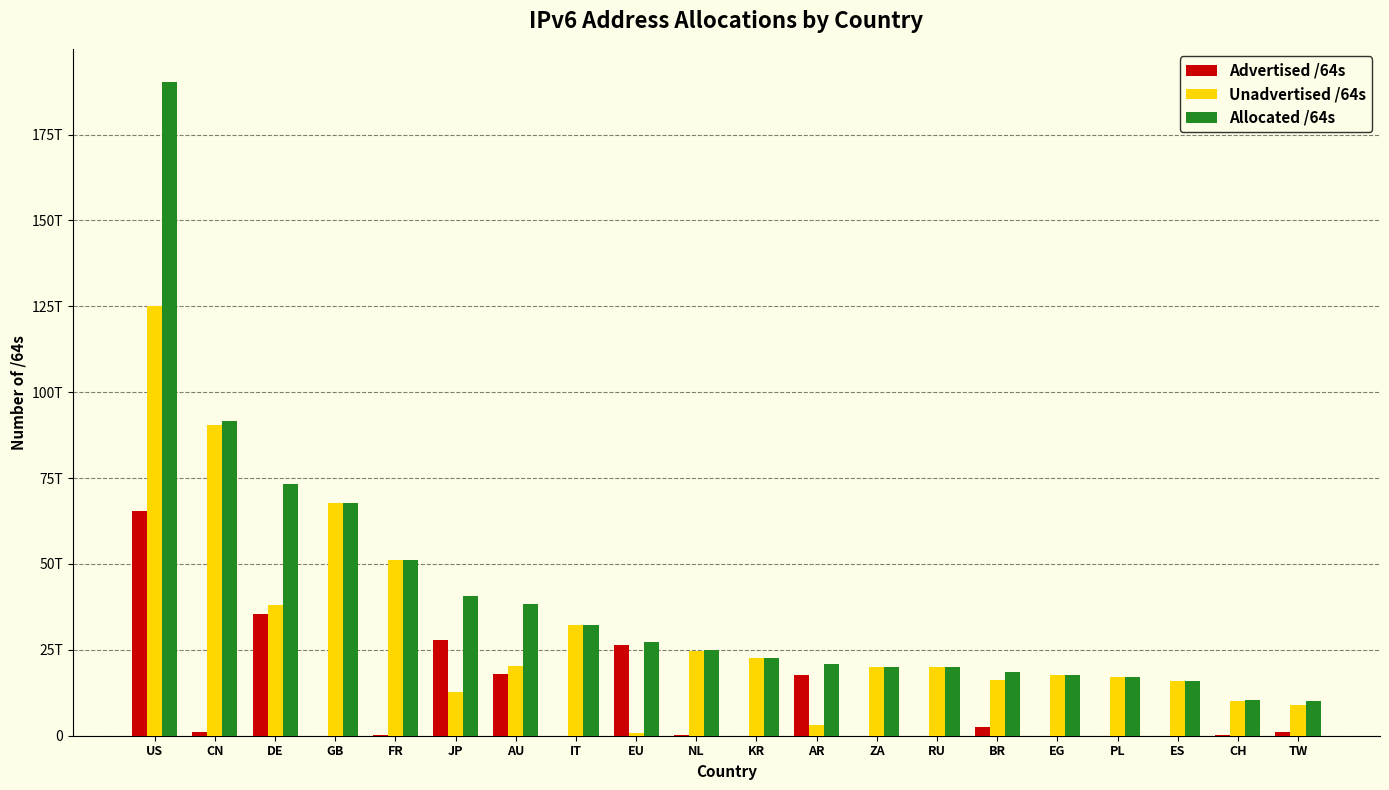

What is the difference between the Advertised /64s values at CN and AR?

16654878507008